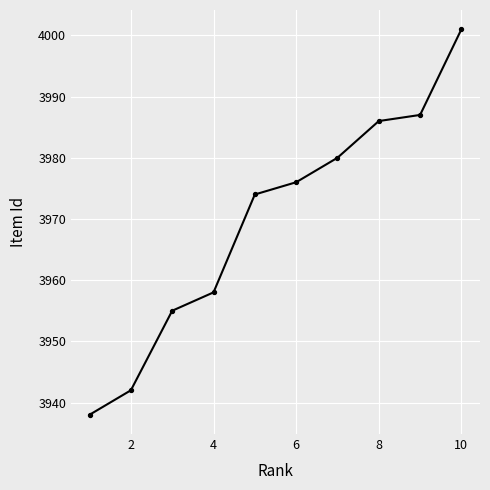

What is the difference between the maximum and minimum values?

63